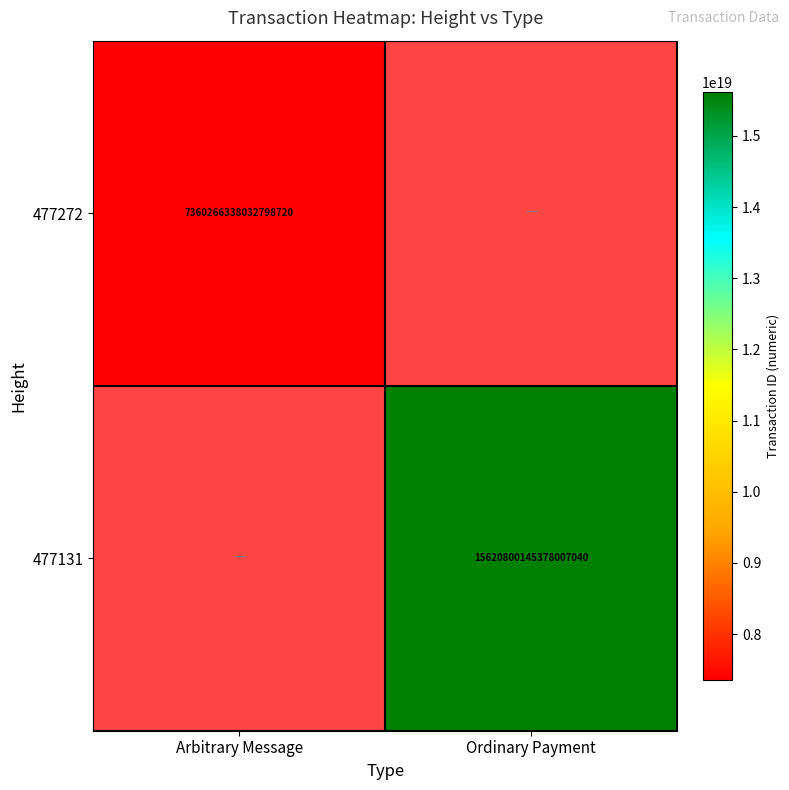

The value of 477272 at Arbitrary Message is 7360266338032798720. True or false?

True